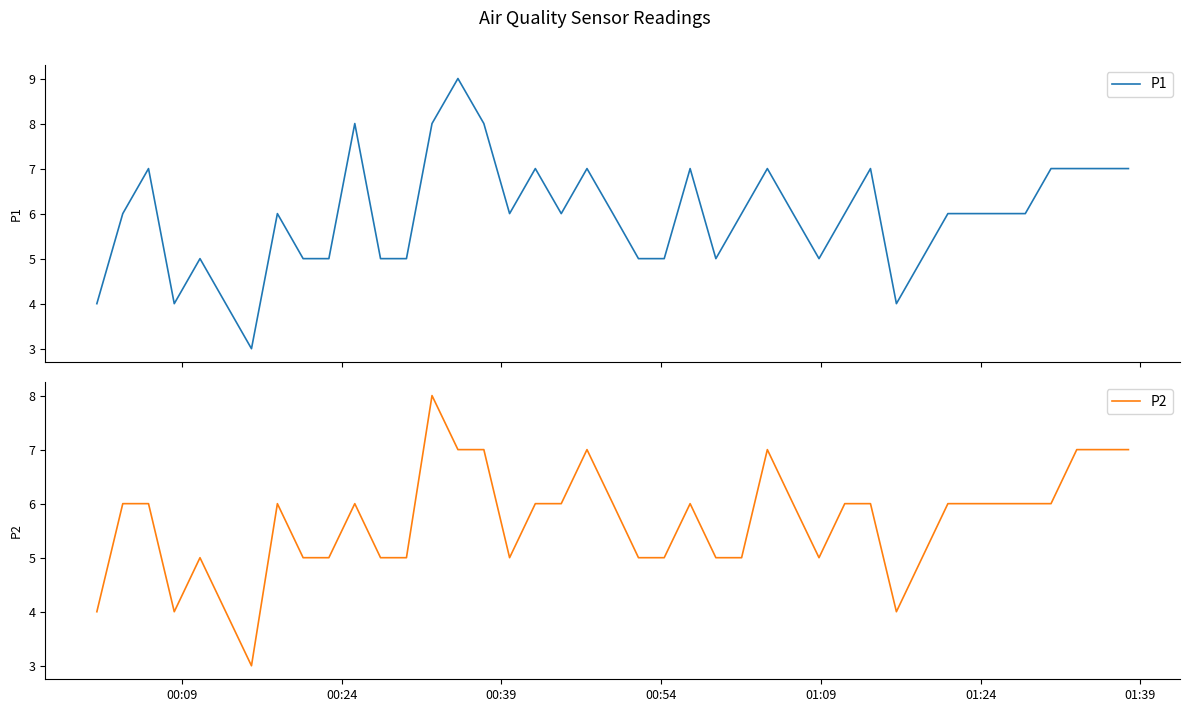

What is the lowest value of the P1 series?

3